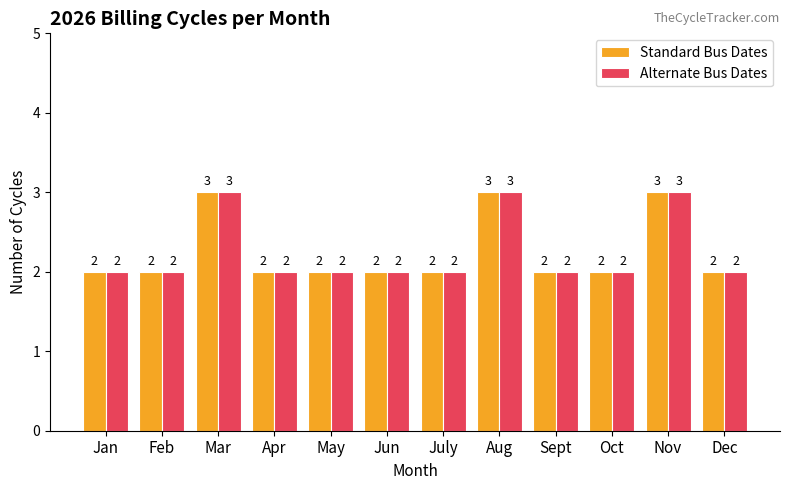

What is the total value across all series at Feb?

4